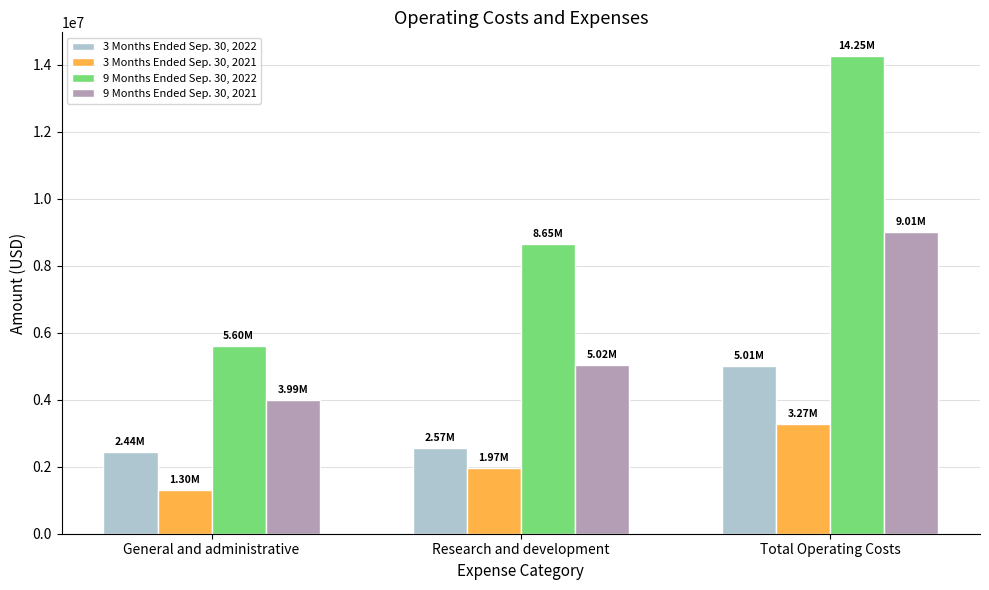

What is the sum of the 3 Months Ended Sep. 30, 2022 values at General and administrative and Research and development?

5014000